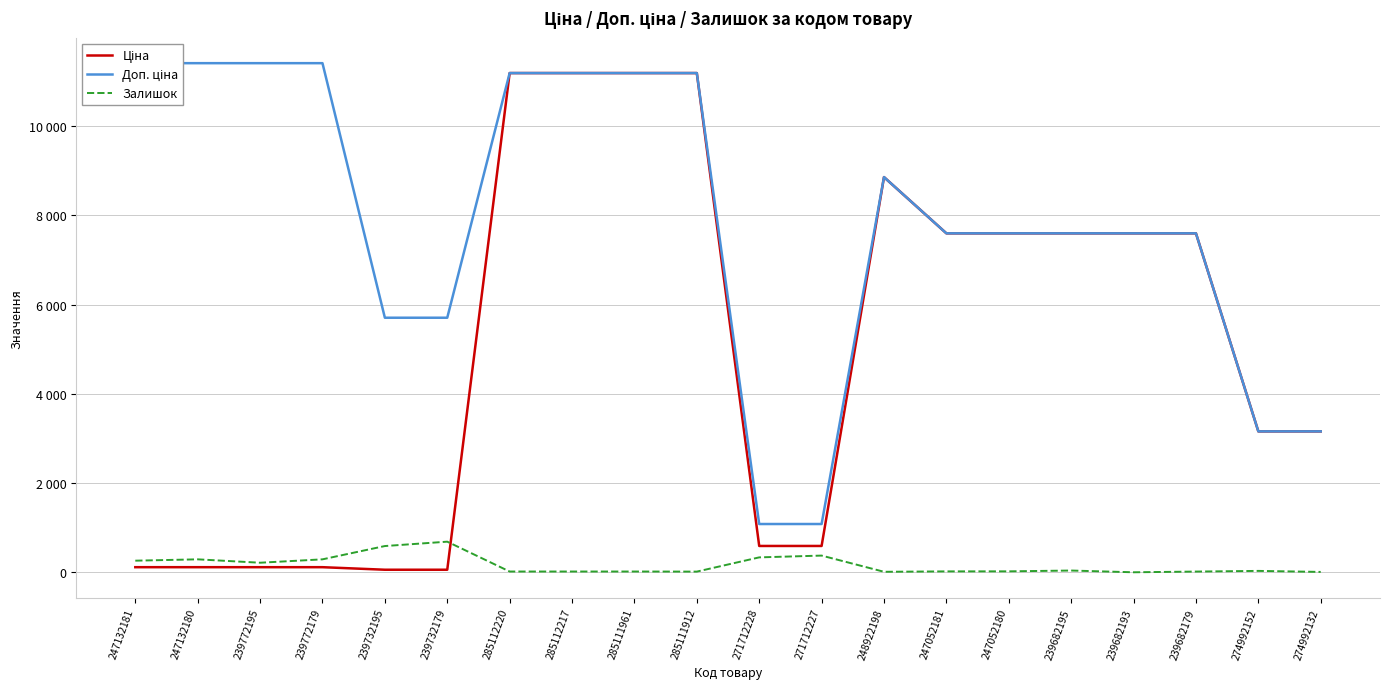

At which category does Залишок reach its first local valley?

239772195